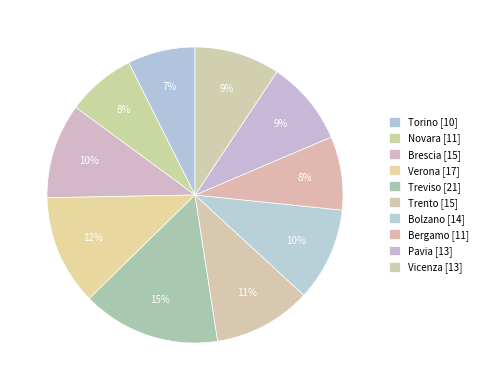

Approximately how many times larger is the value at Treviso compared to Bergamo?

1.9